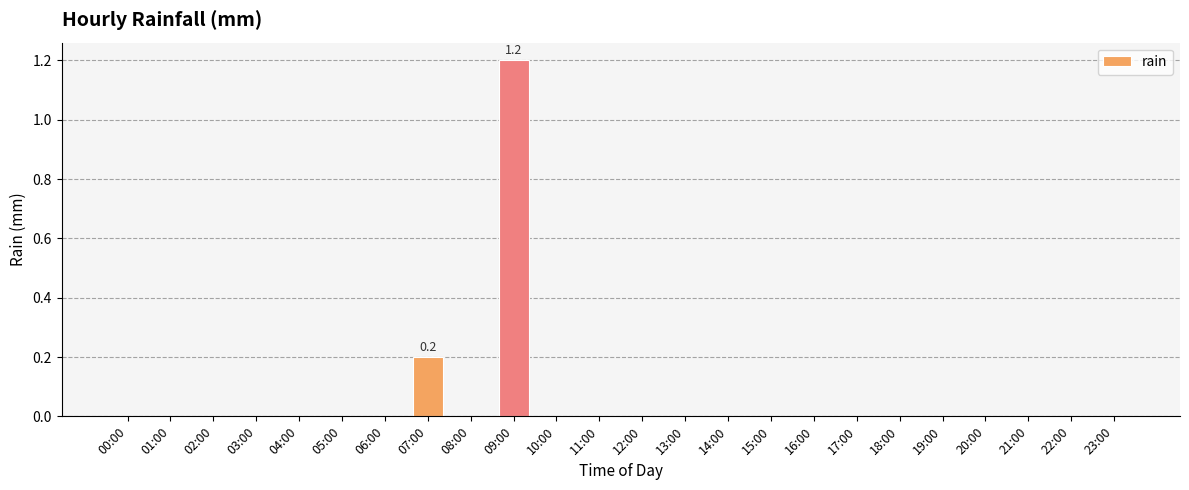

Which category has the highest value across all series?

09:00